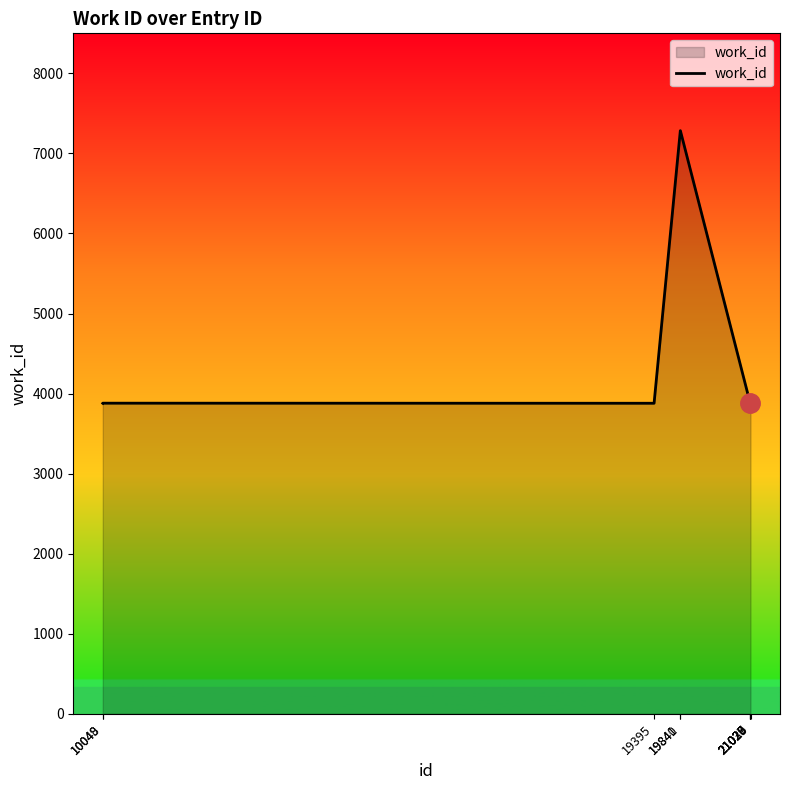

Read the value at 21028, to the nearest 50.

3900